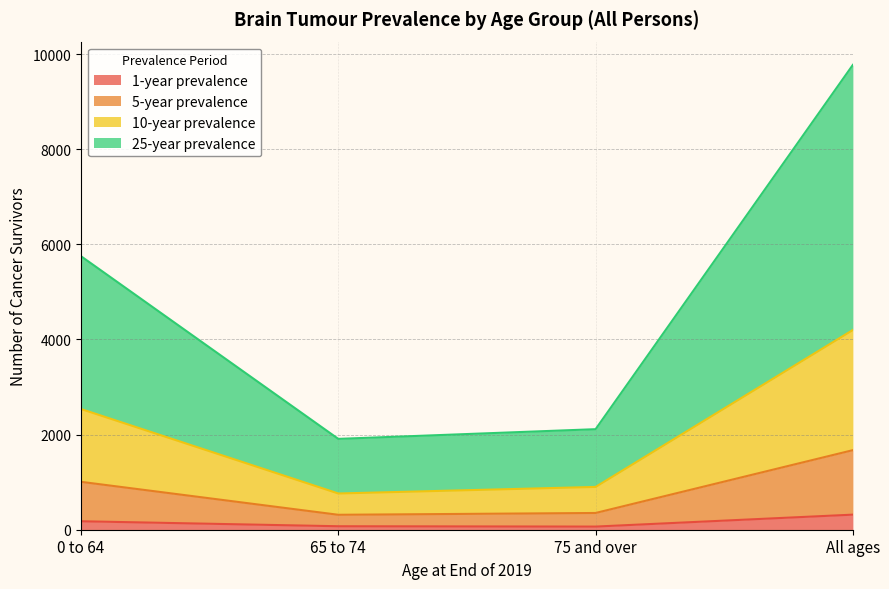

What is the total value across all series at All ages?

9775